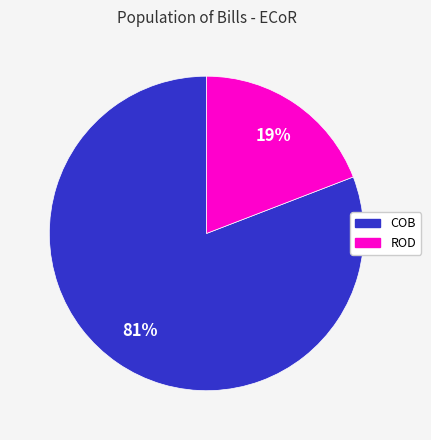

Which has a higher value, COB or ROD?

COB